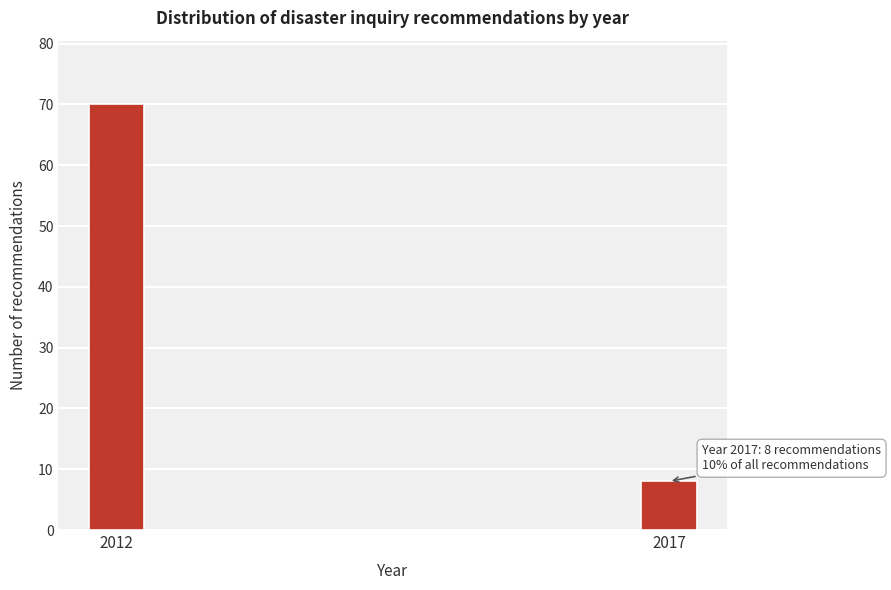

Reading left to right, transcribe all the data shown in this chart.

2012=70	2017=8